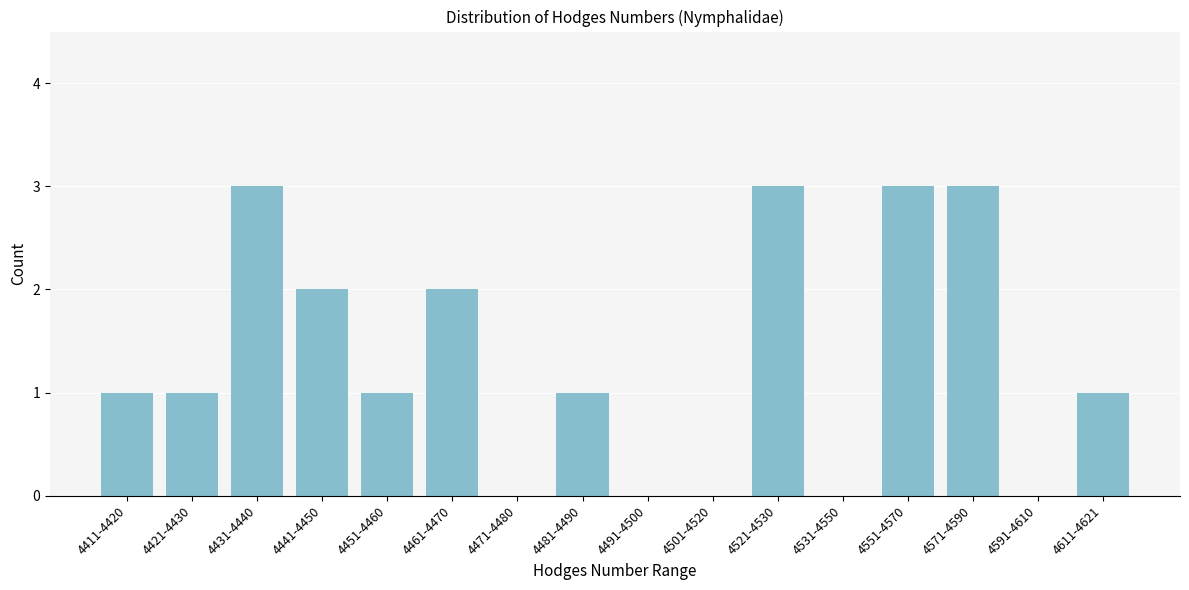

Reading left to right, what are all the values shown in this chart?

4411-4420=1	4421-4430=1	4431-4440=3	4441-4450=2	4451-4460=1	4461-4470=2	4471-4480=0	4481-4490=1	4491-4500=0	4501-4520=0	4521-4530=3	4531-4550=0	4551-4570=3	4571-4590=3	4591-4610=0	4611-4621=1